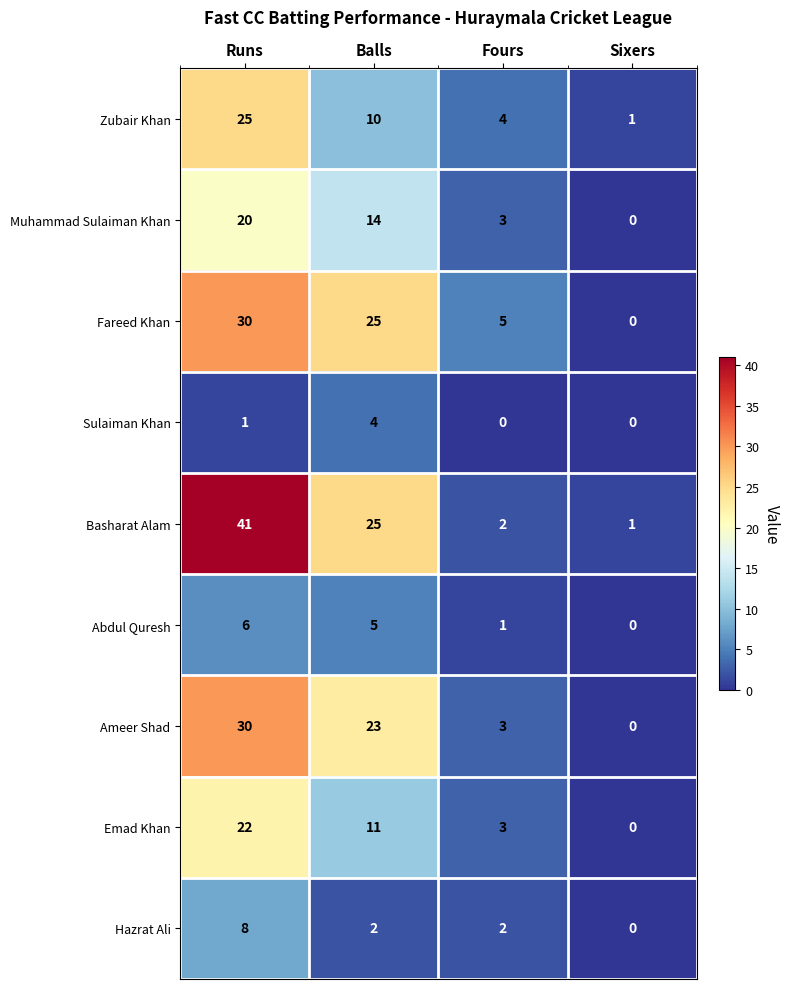

Is it true that Zubair Khan equals 25 at Runs?

True